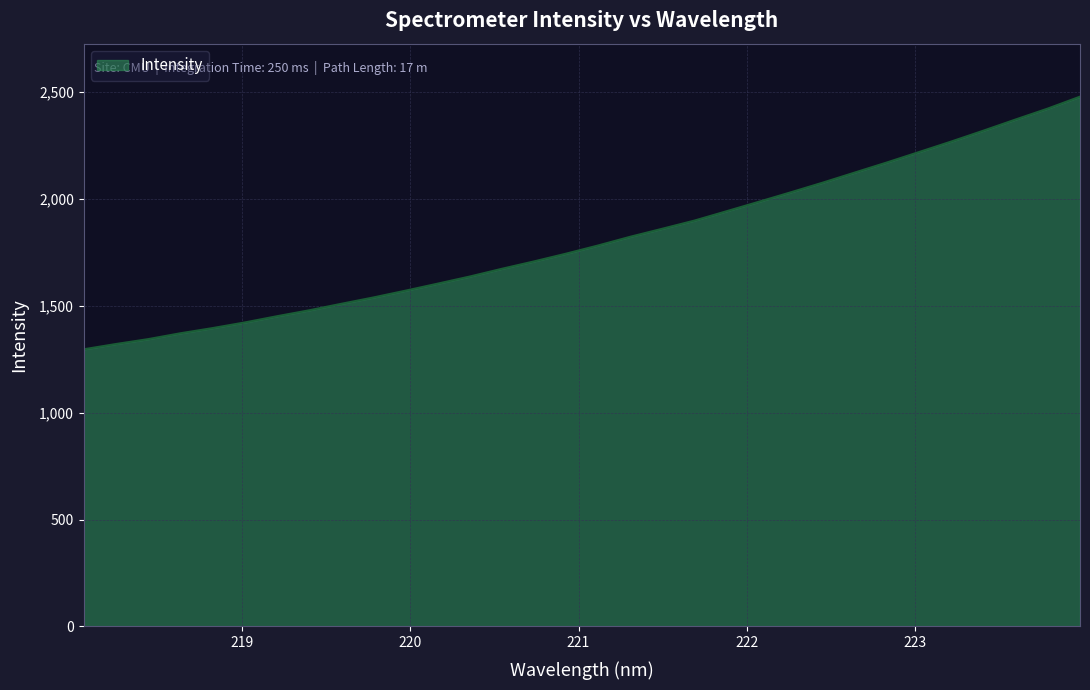

Does the chart display data point markers on the line(s)?

No